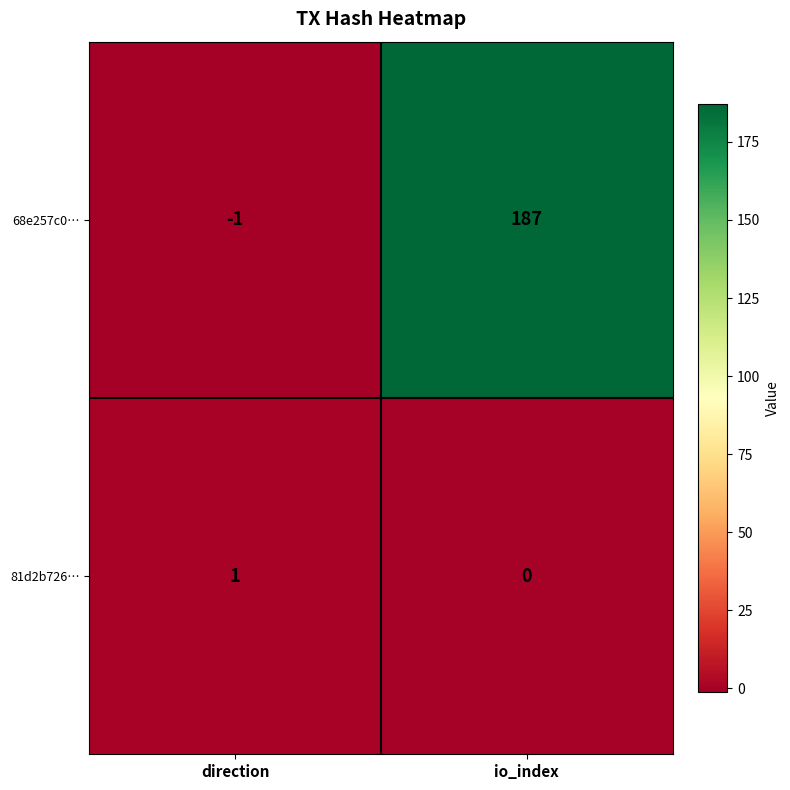

What is the sum of all 68e257c0… values?

186